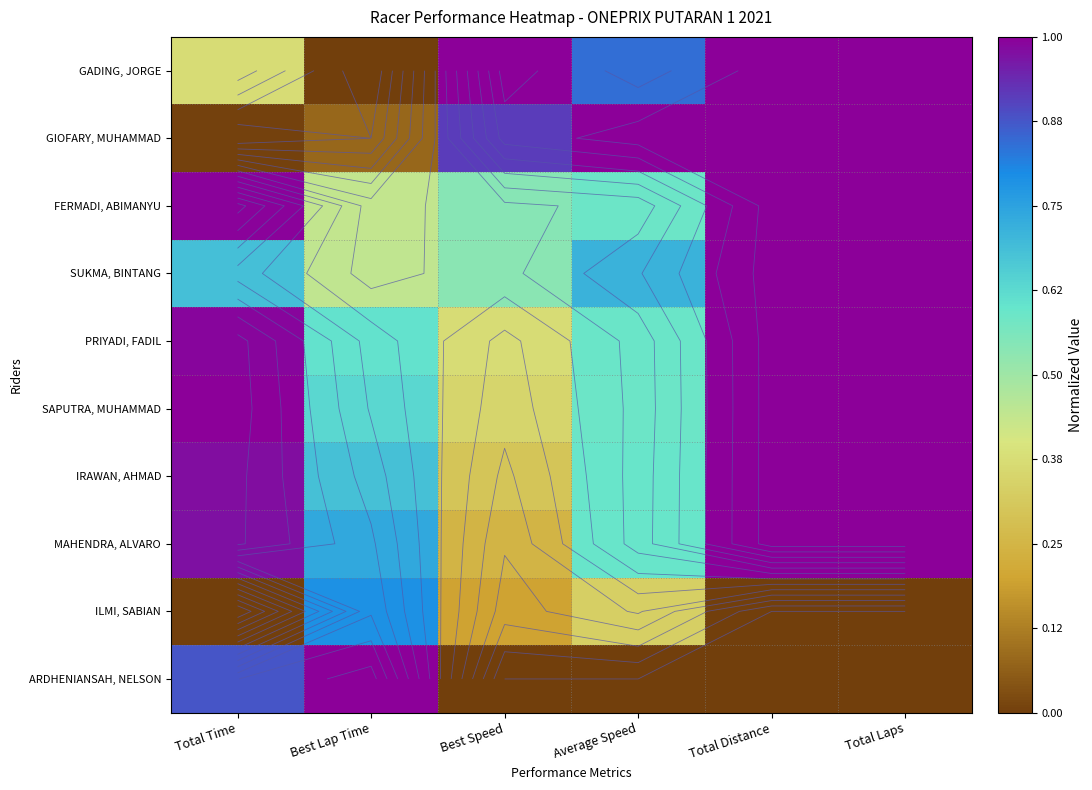

The value of ARDHENIANSAH, NELSON at Total Laps is 0.5. True or false?

False